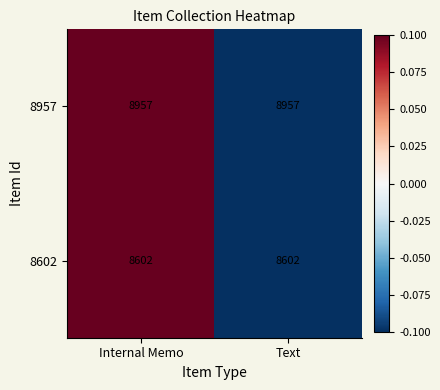

What is the greatest value displayed?

8957